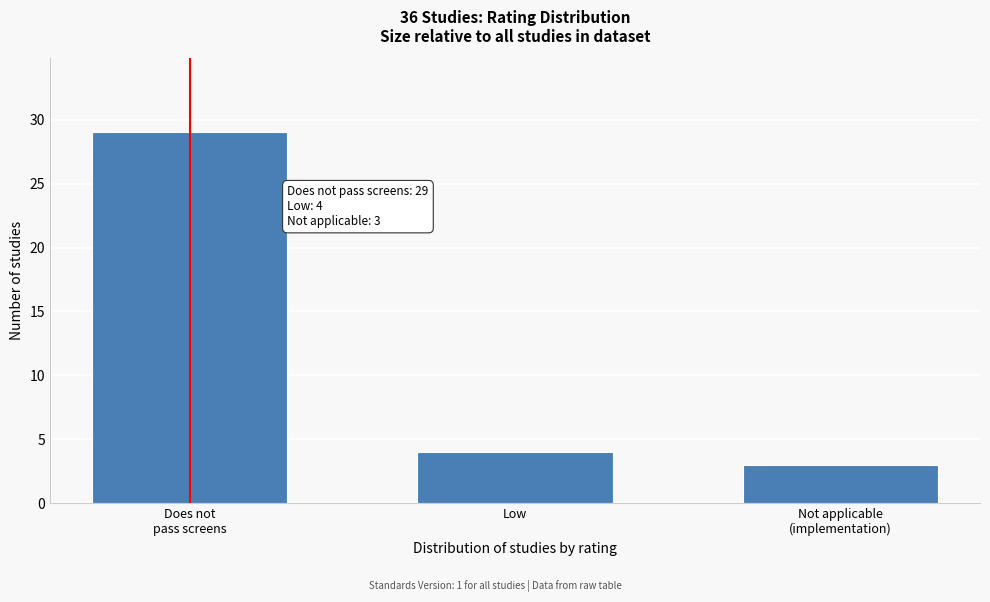

Reading right to left, list all the values displayed in this chart.

3	4	29